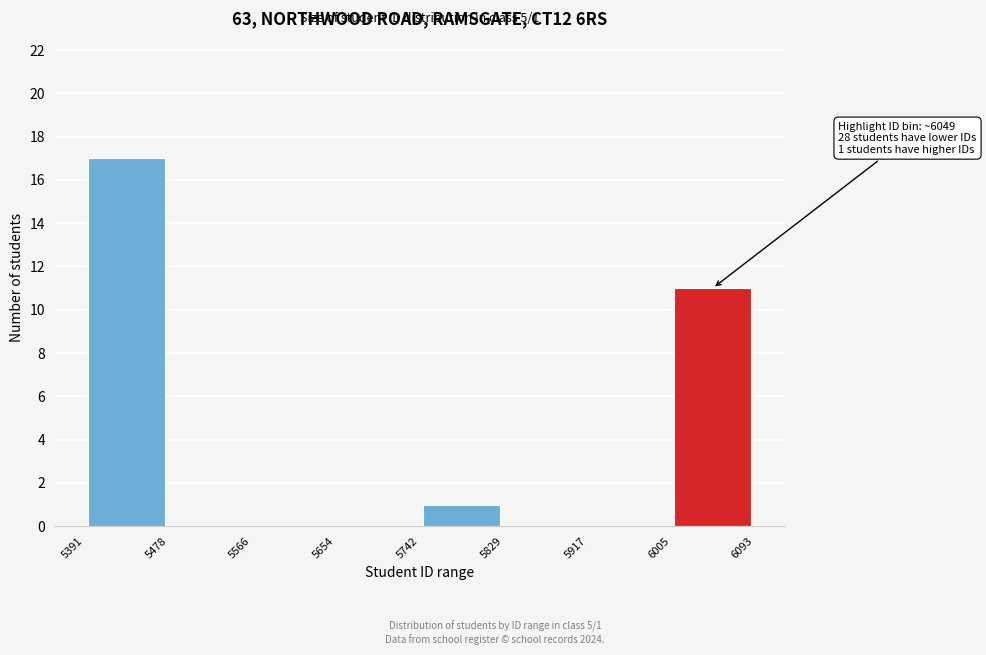

Over which range of the x-axis is the bar tallest?

5391 to 5478